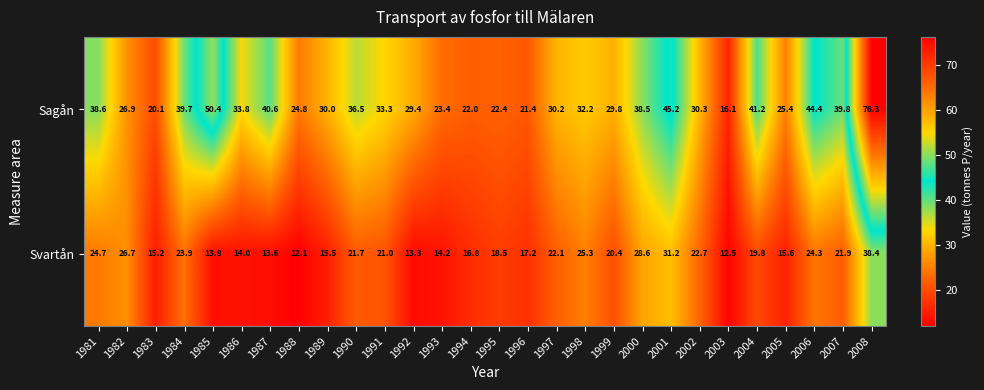

What is the difference between the second highest and second lowest values in the Svartån series?

18.7